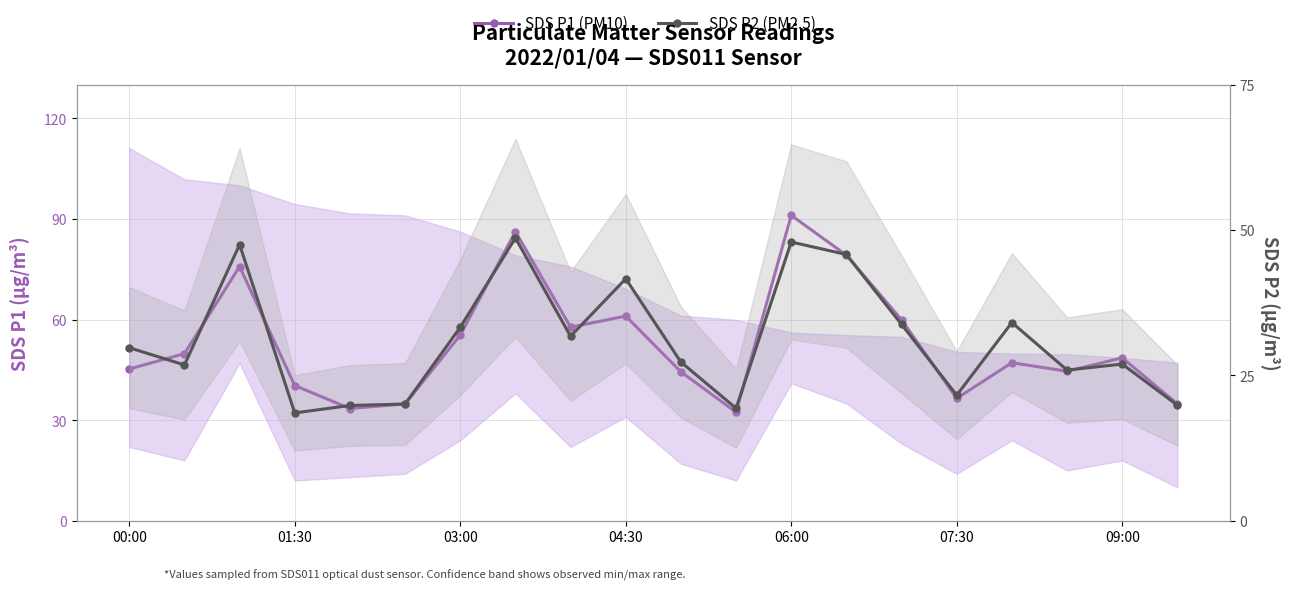

What is the sum of all SDS P1 values?

1058.4